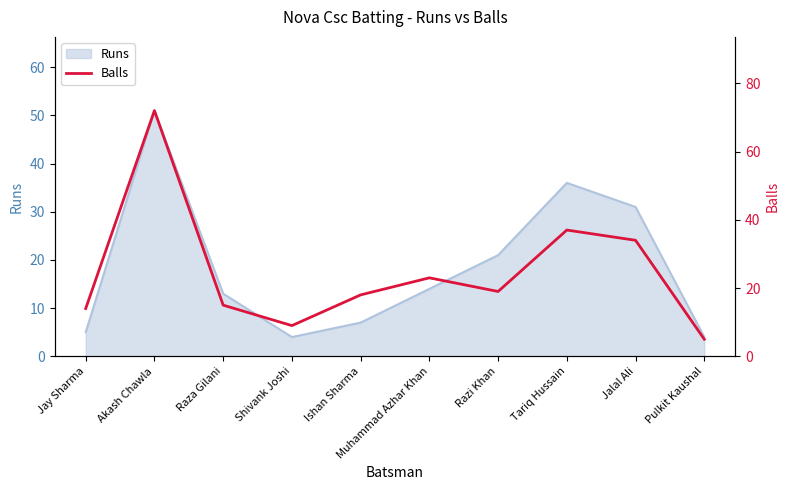

What is the value of the 7th point from the left?

19